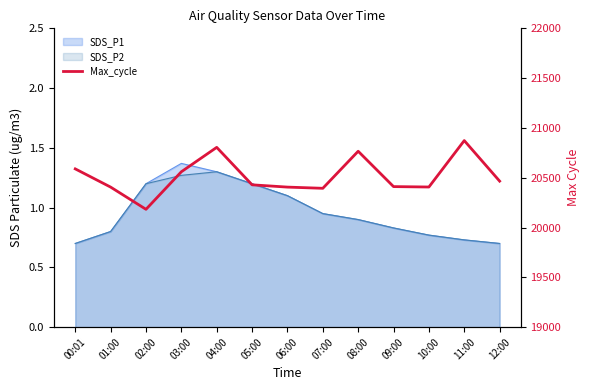

True or false: the data has more than 2 interior local peaks.

True